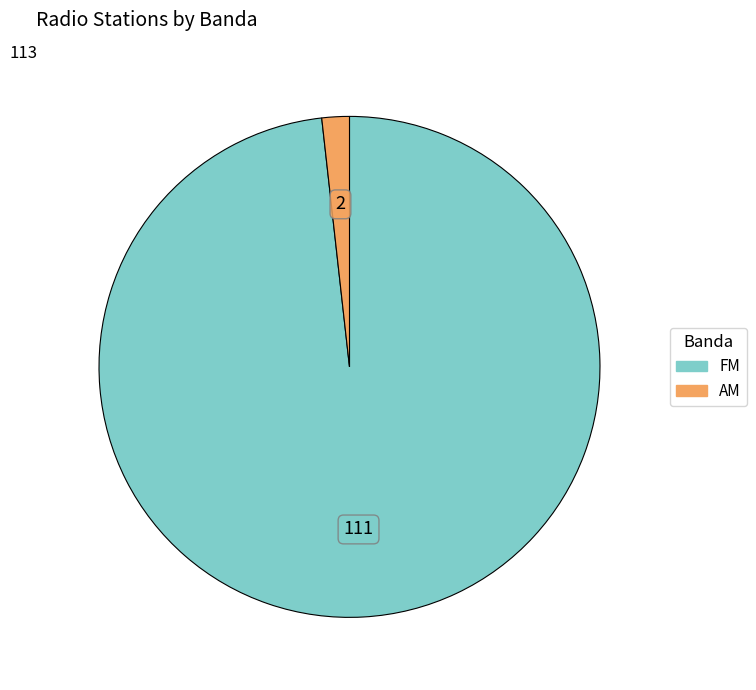

Between AM and FM, which is larger?

FM